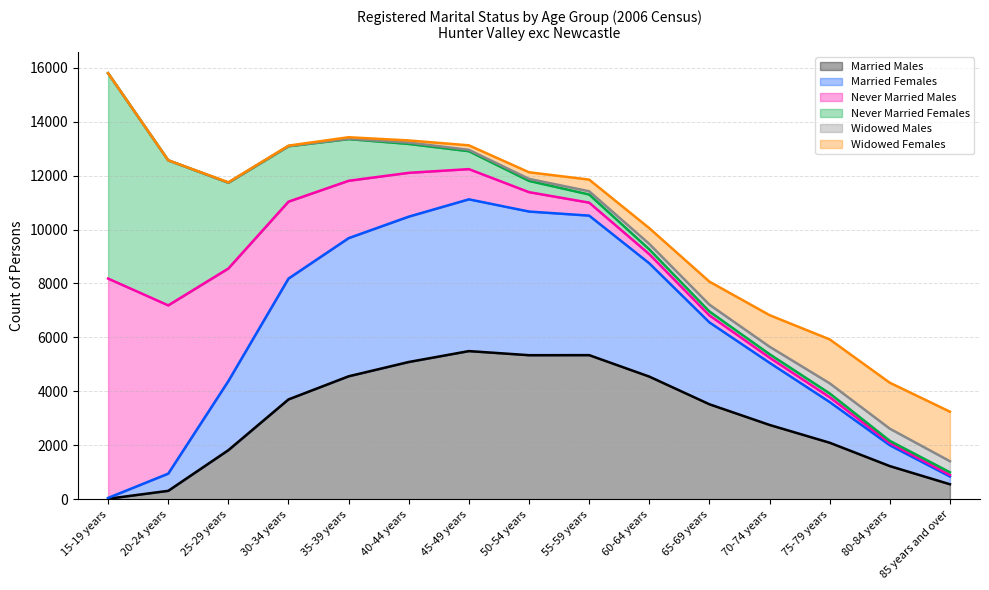

Which series has the widest spread of values?

Never Married Males